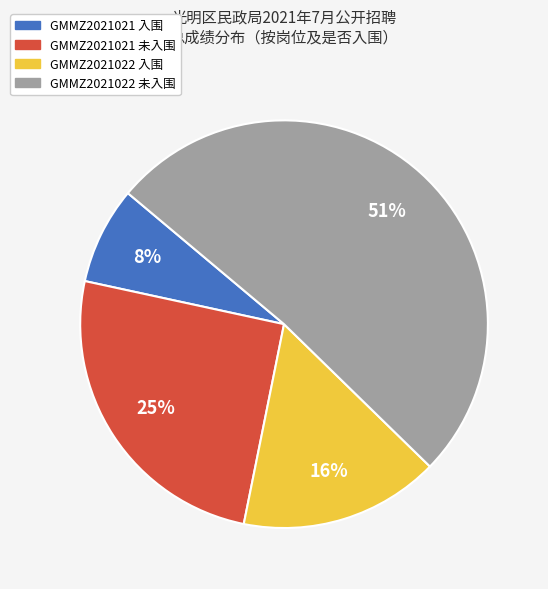

Does any single category account for the majority?

Yes